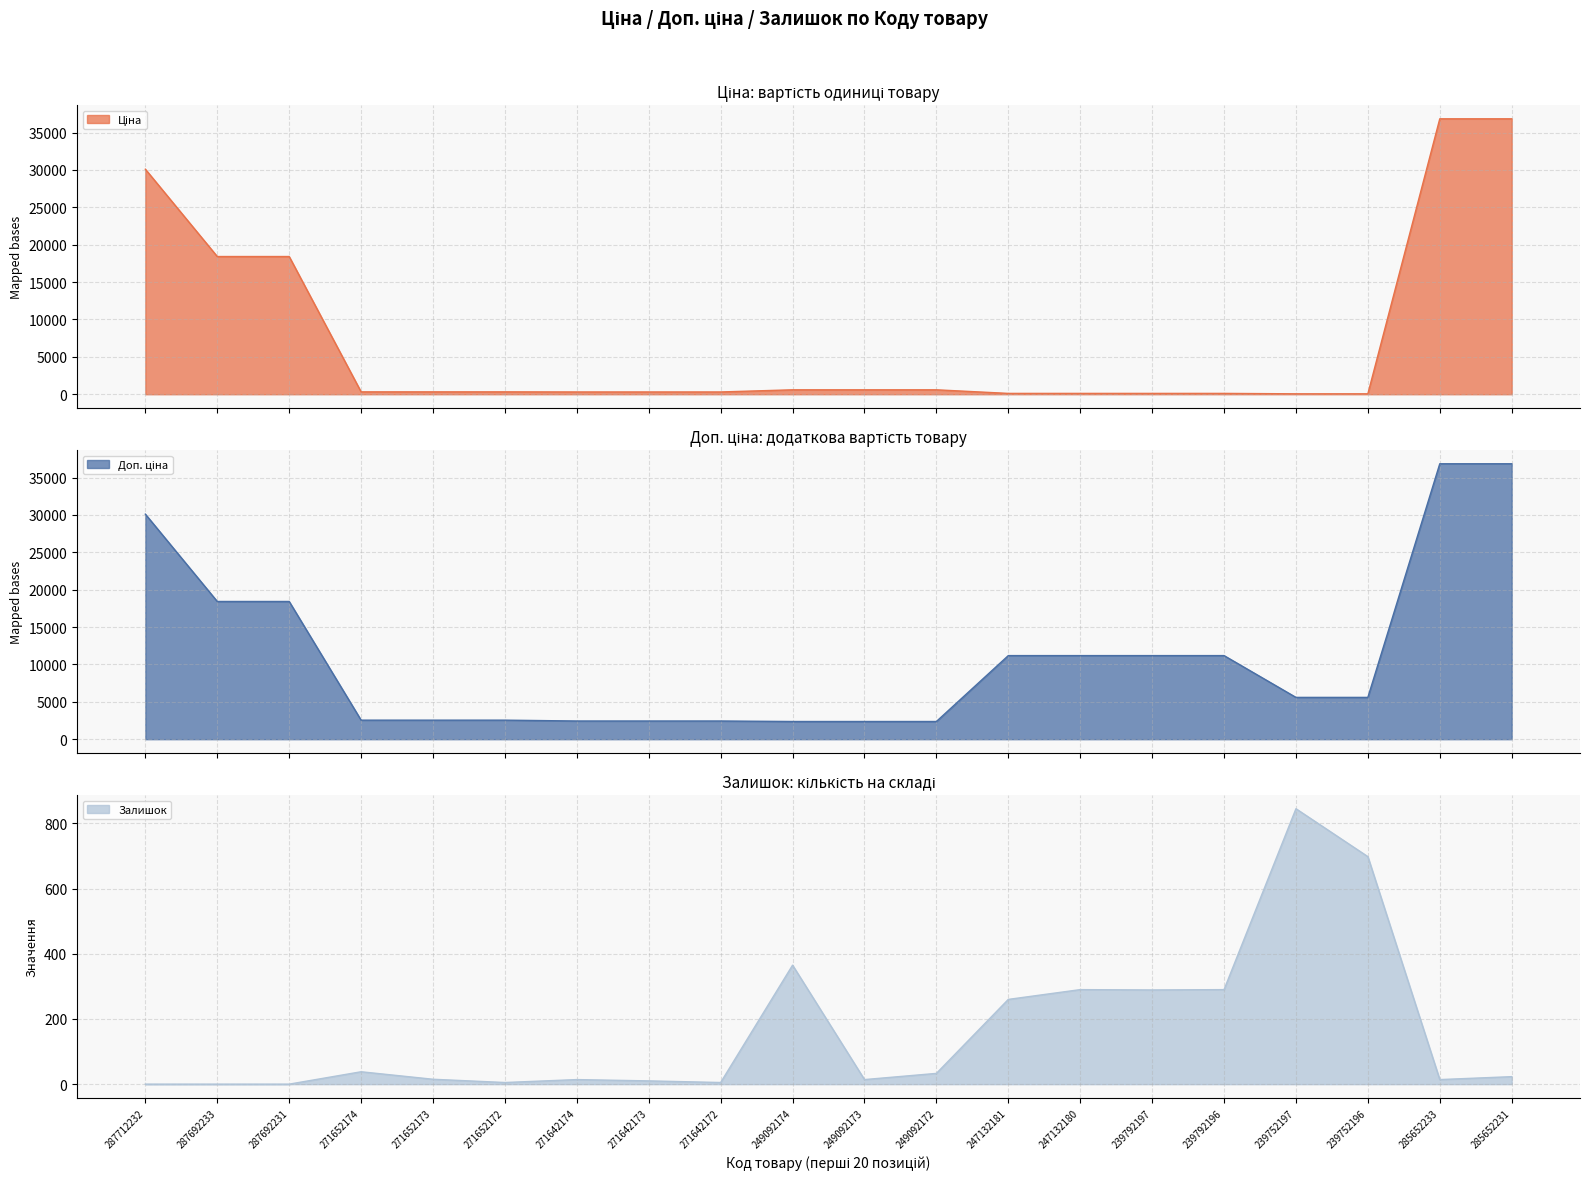

What is the difference between the maximum and minimum values in the Ціна series?

36785.8